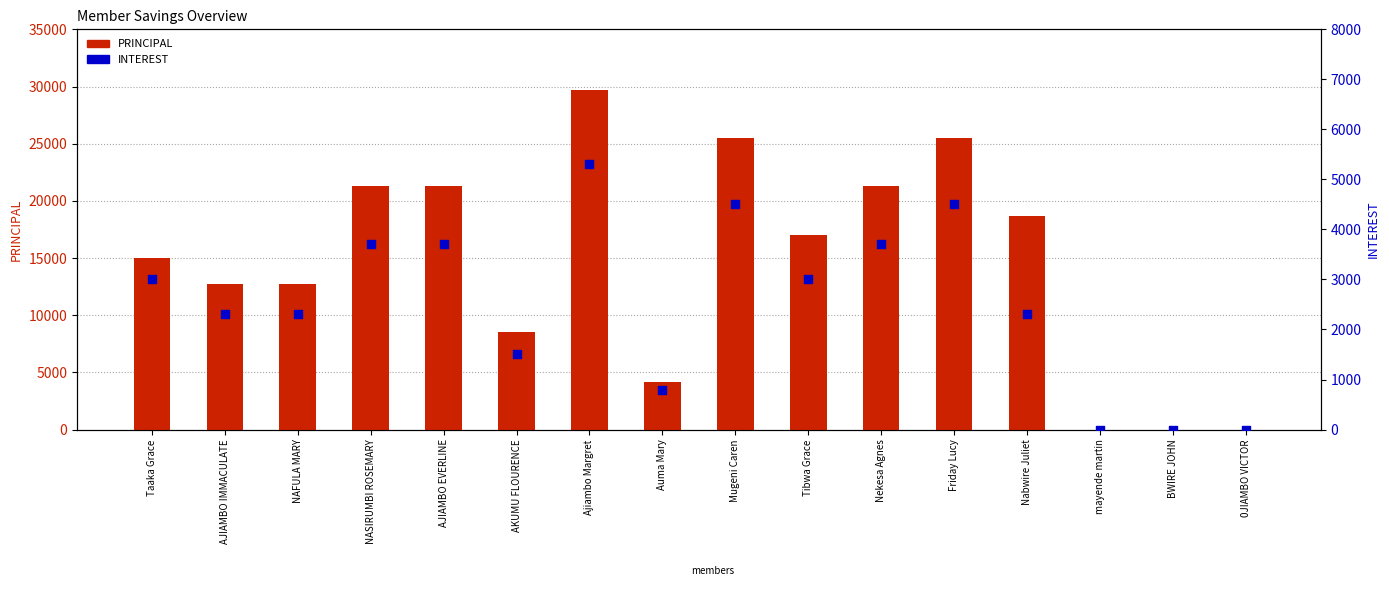

Is the value of PRINCIPAL at Ajiambo Margret greater than the value of INTEREST at mayende martin?

Yes